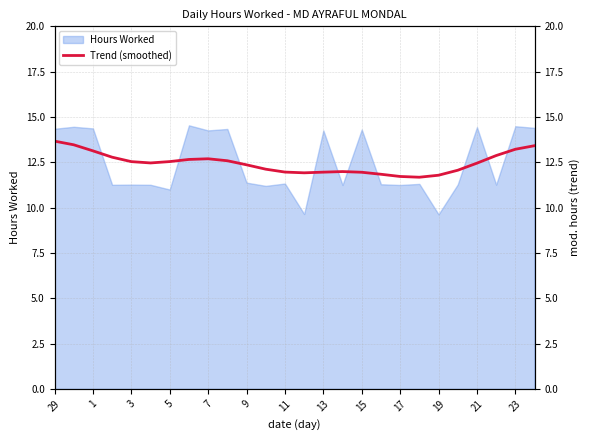

True or false: the data shows 11.8 at 17.

True